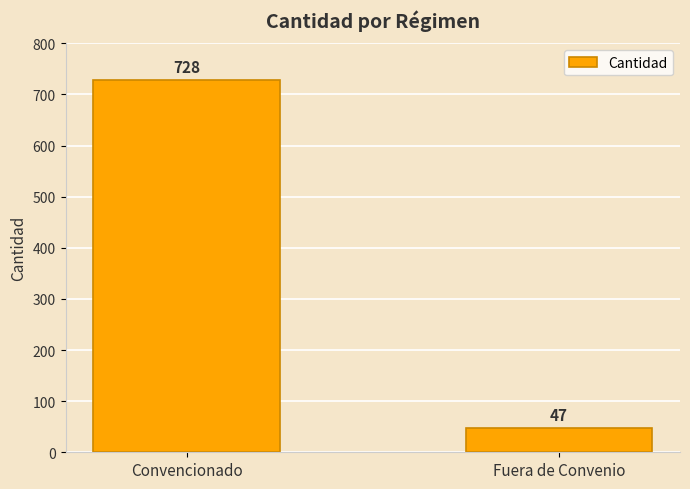

What is the maximum value shown in the chart?

728